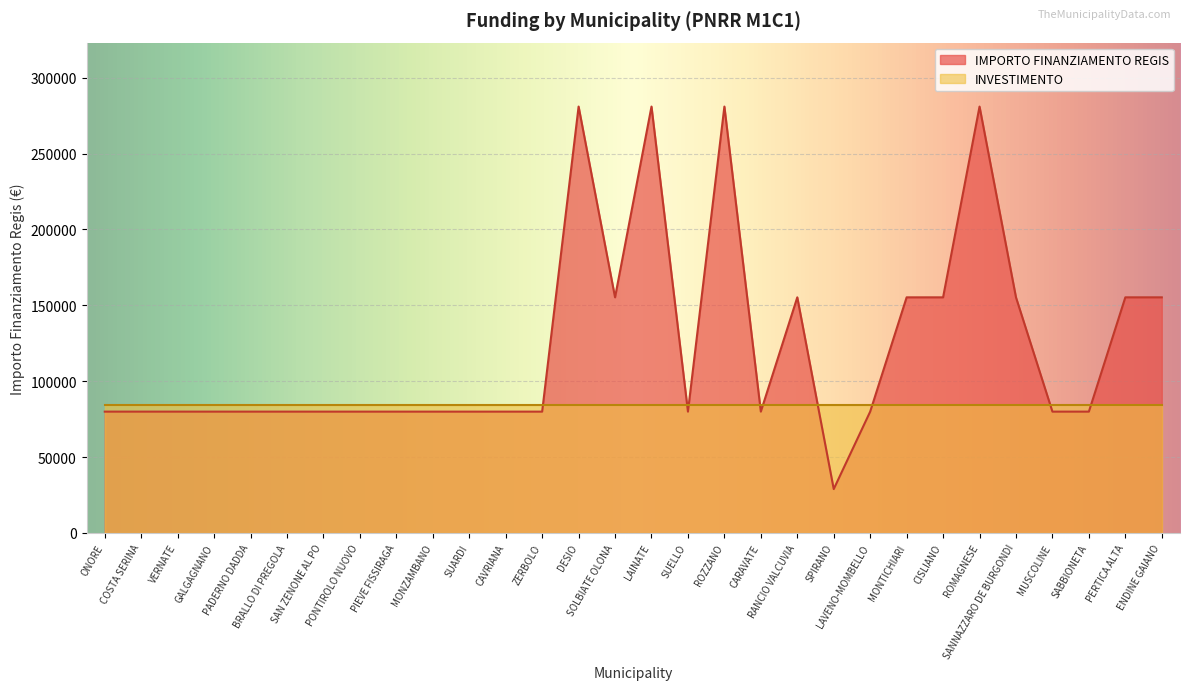

What is the sum of the values at SUELLO and PIEVE FISSIRAGA?

159844